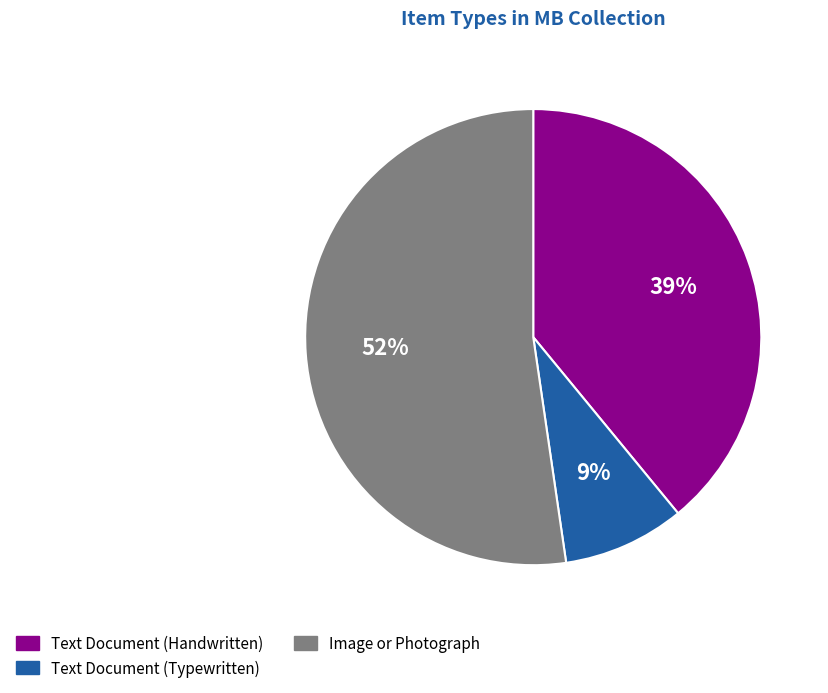

What is the majority slice?

Image or Photograph